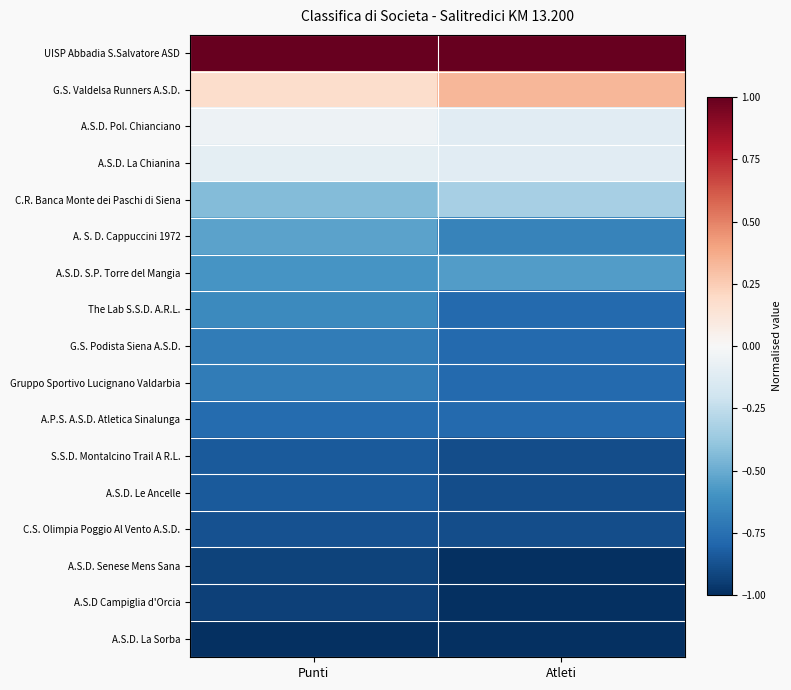

Which has a higher value, Atleti or Punti?

Atleti